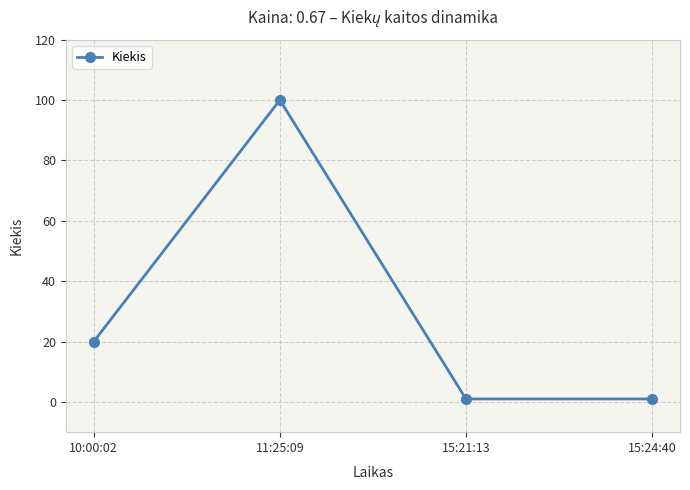

What is the label of the 3rd point from the right?

11:25:09